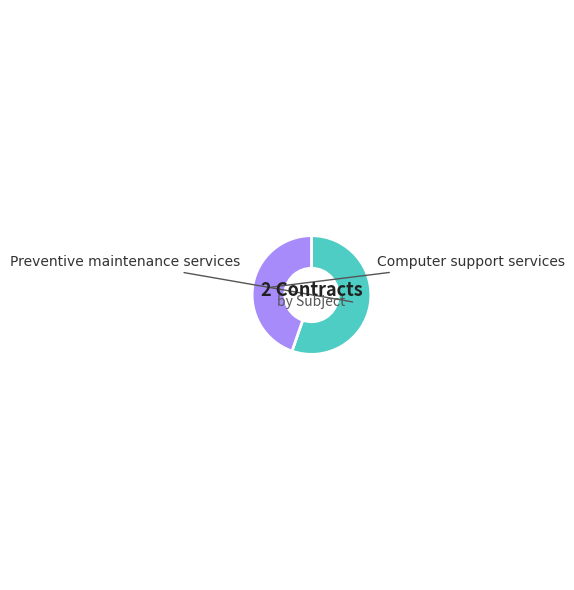

To the nearest percent, what is the average slice percentage?

50%